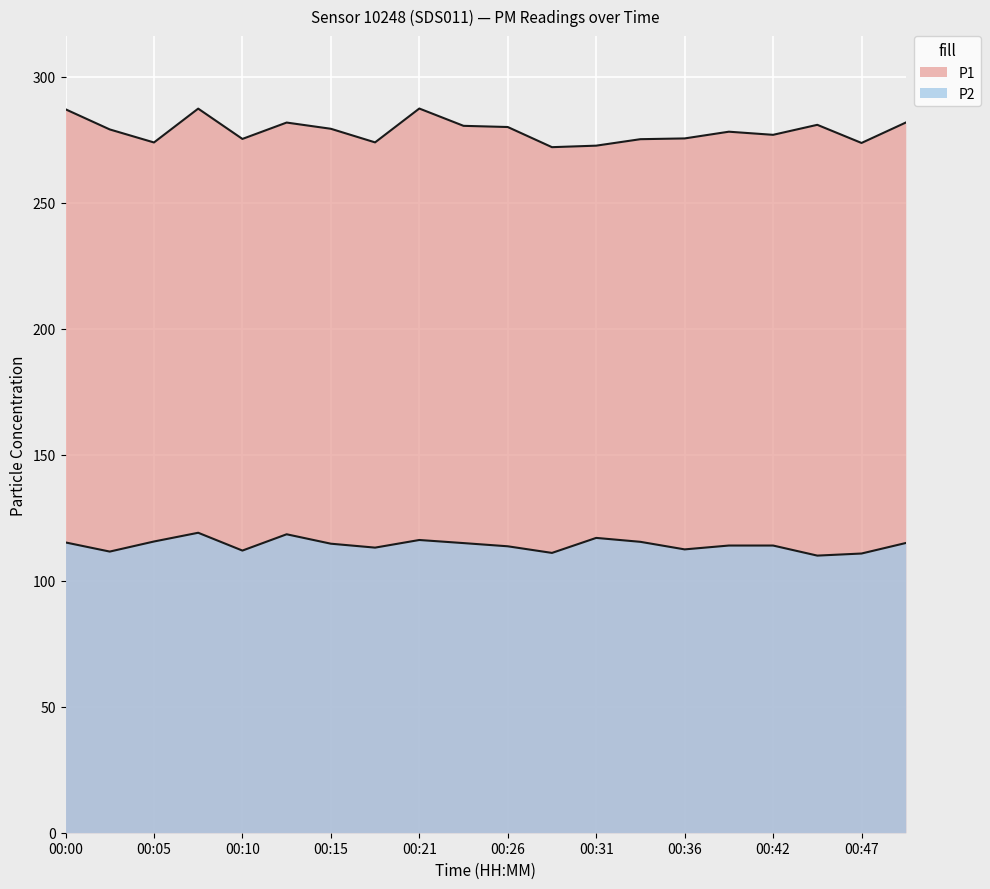

Where is the first local maximum for P2?

00:07